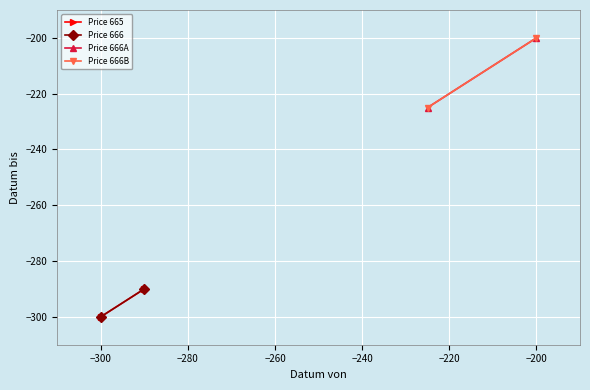

What is the sum of all Price 666 values?

-590